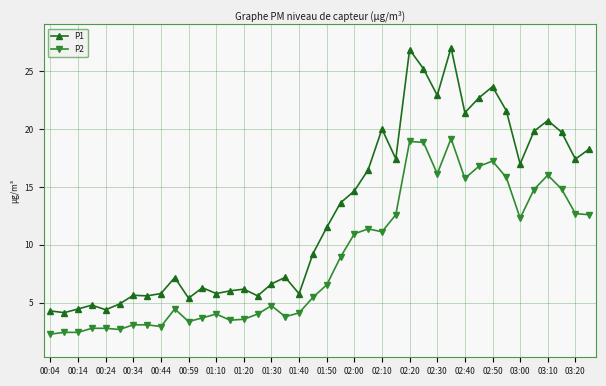

List the series in order of their overall mean, lowest first.

P2, P1